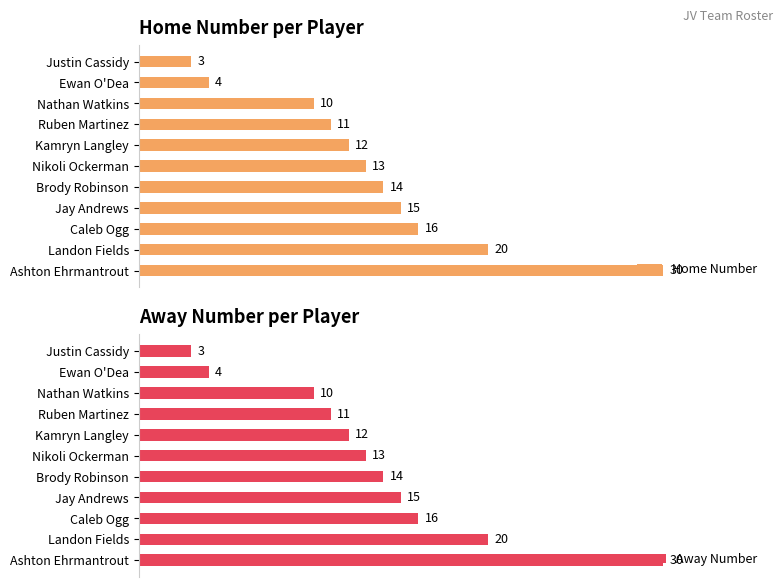

Between 5 and 25, which series saw the biggest shift?

Home Number